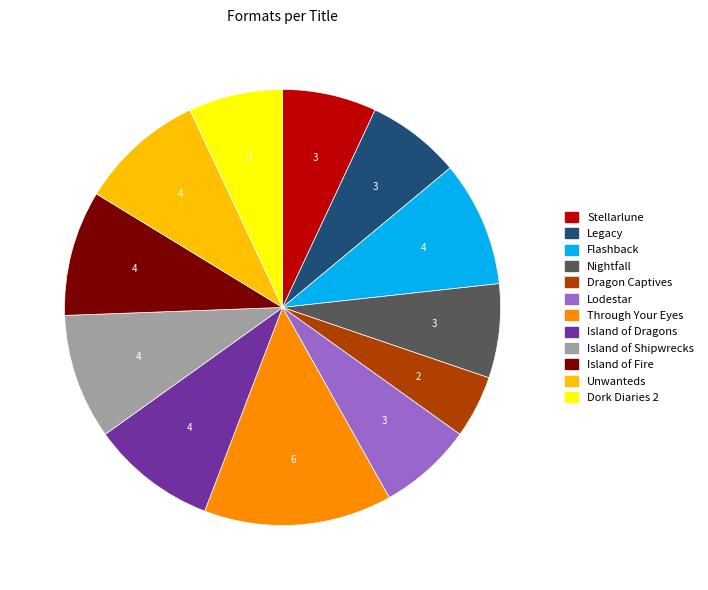

Which category has the smallest portion of the pie?

Dragon Captives